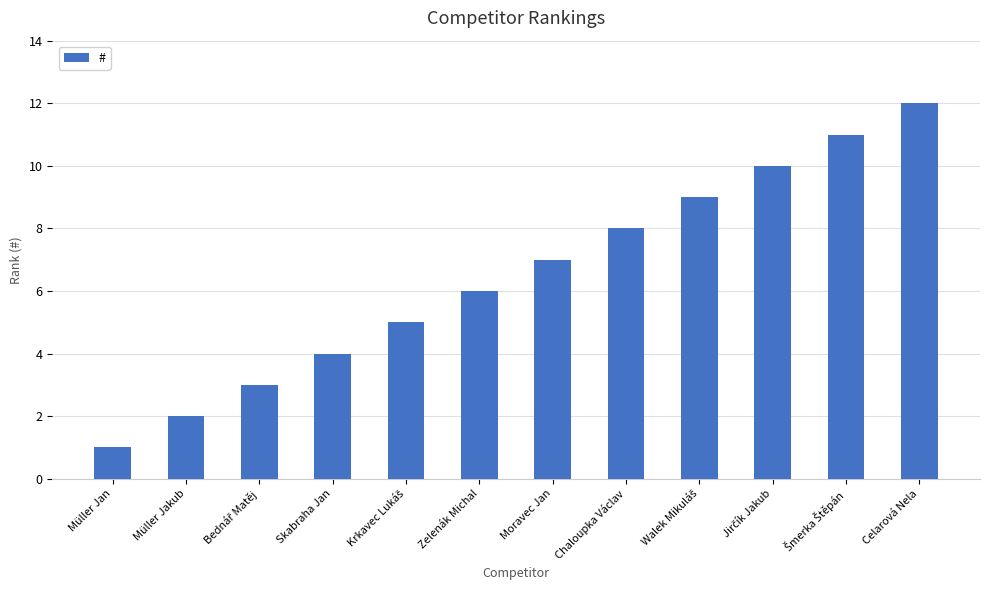

What is the difference between the second highest and minimum values?

10